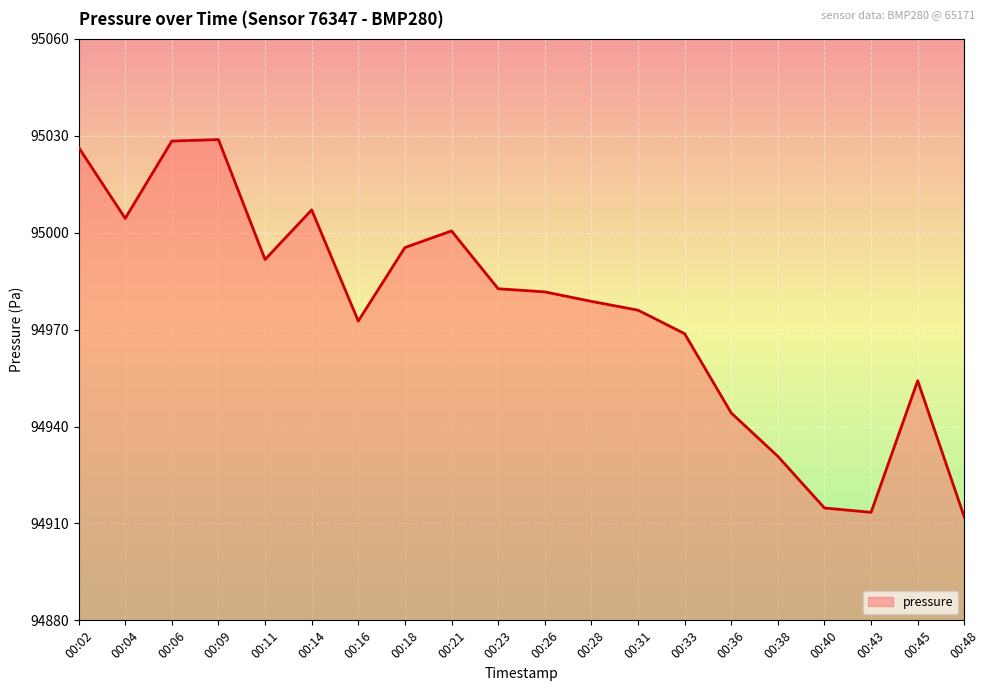

What is the difference between the values at 00:06 and 00:26?

46.7